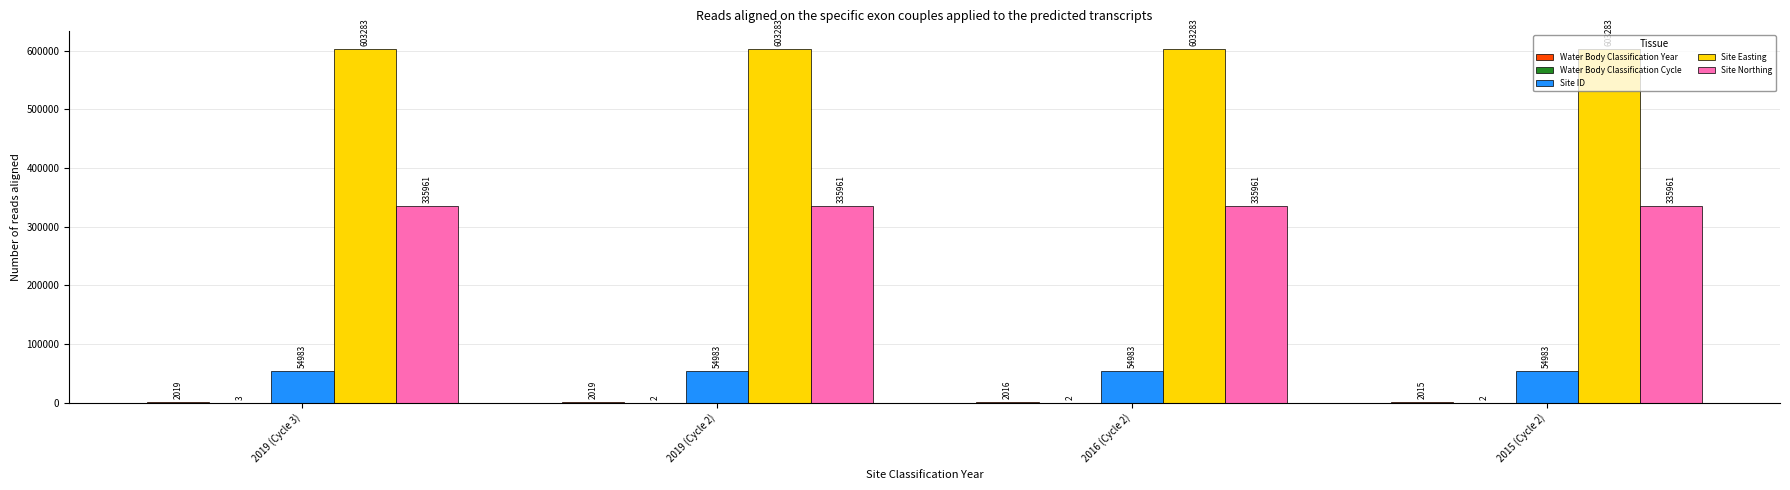

The value of Site Easting at 2019 (Cycle 2) is 603283. True or false?

True